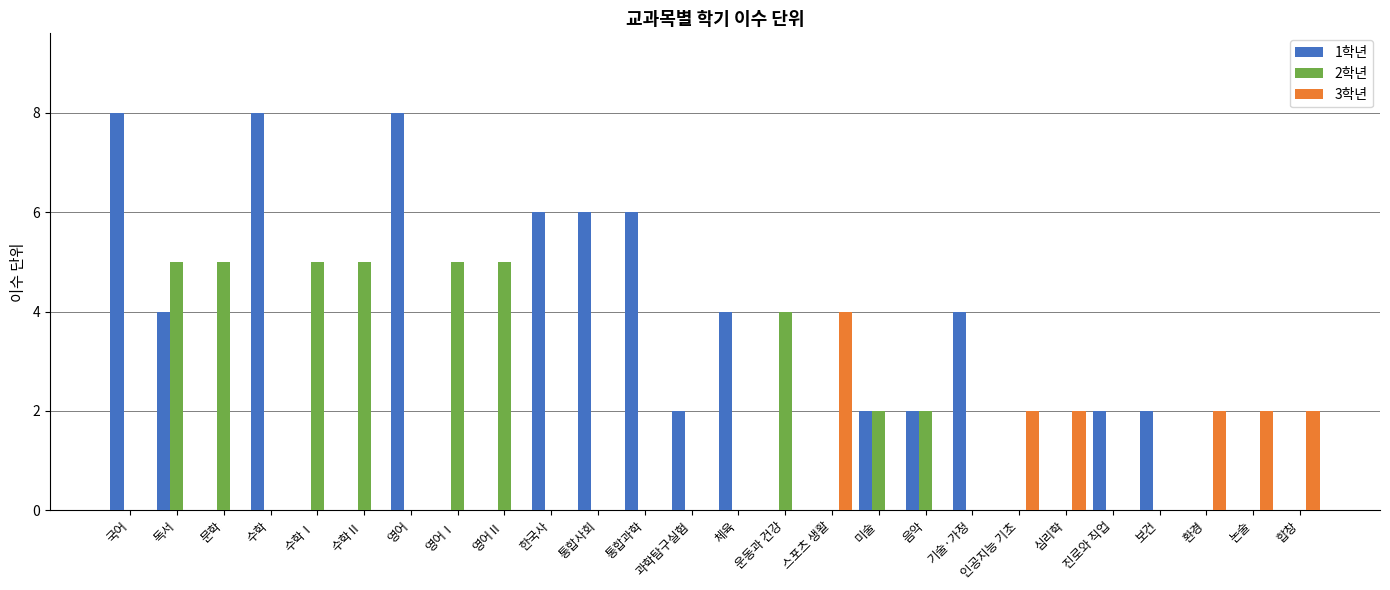

The value of 1학년 at 보건 is 1. True or false?

False